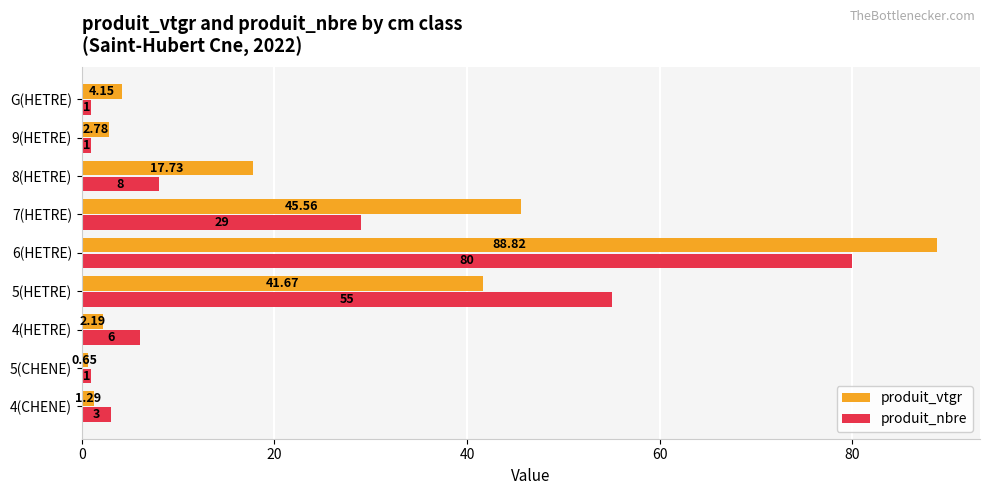

What is the difference between the maximum and minimum values in the produit_vtgr series?

88.2